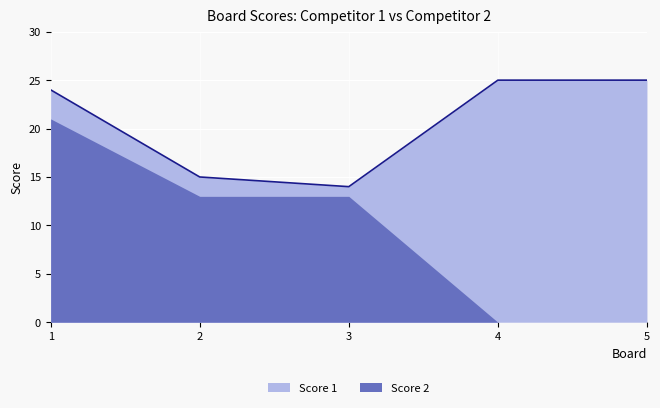

What is the difference between the values at 2 and 3?

1